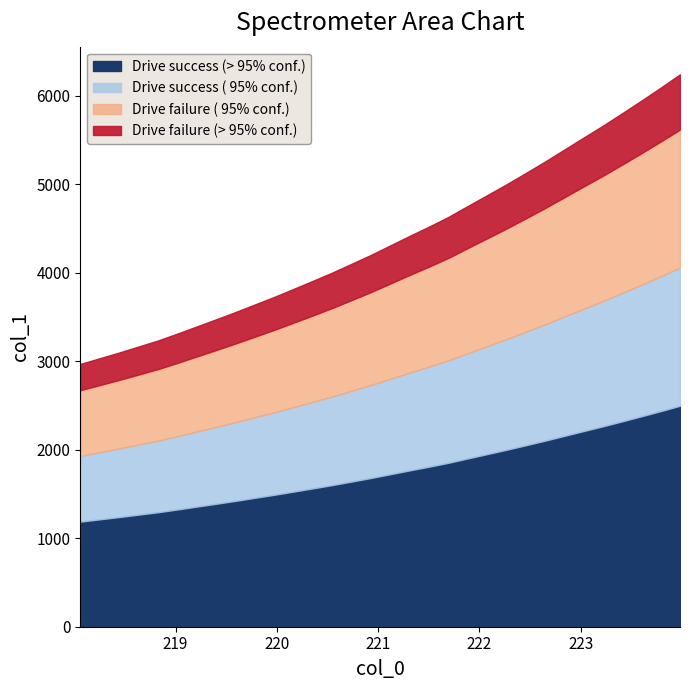

Reading left to right, extract all data points from this chart.

2968.6	3033.1	3097.3	3165.2	3232.9	3310.8	3391.4	3471.9	3553.9	3639.5	3724.9	3815.3	3906.5	3999.8	4099.0	4199.5	4306.8	4414.2	4518.7	4627.6	4751.2	4872.8	4995.4	5123.0	5253.5	5388.7	5524.9	5659.1	5800.4	5943.6	6090.3	6240.9